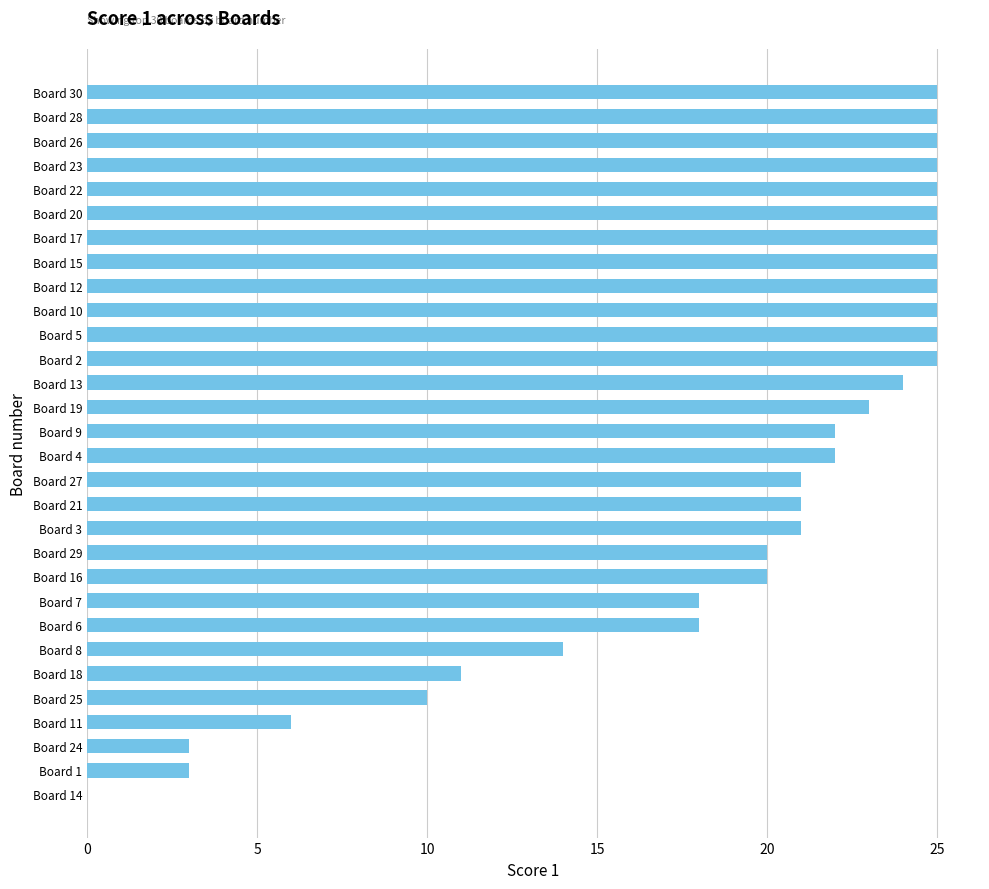

Approximately how many times larger is the value at Board 4 compared to Board 3?

1.0